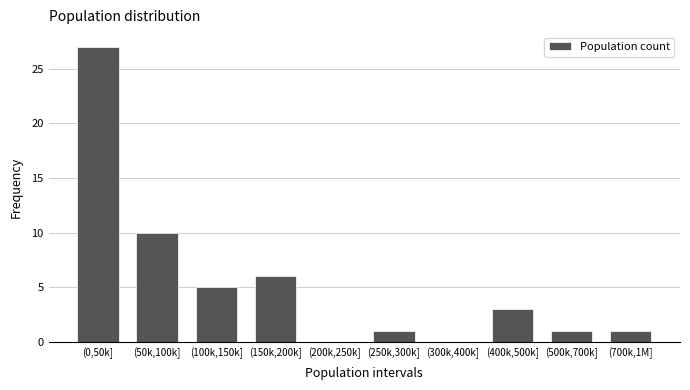

Reading right to left, what are all the values shown in this chart?

(700k,1M]=1	(500k,700k]=1	(400k,500k]=3	(300k,400k]=0	(250k,300k]=1	(200k,250k]=0	(150k,200k]=6	(100k,150k]=5	(50k,100k]=10	(0,50k]=27